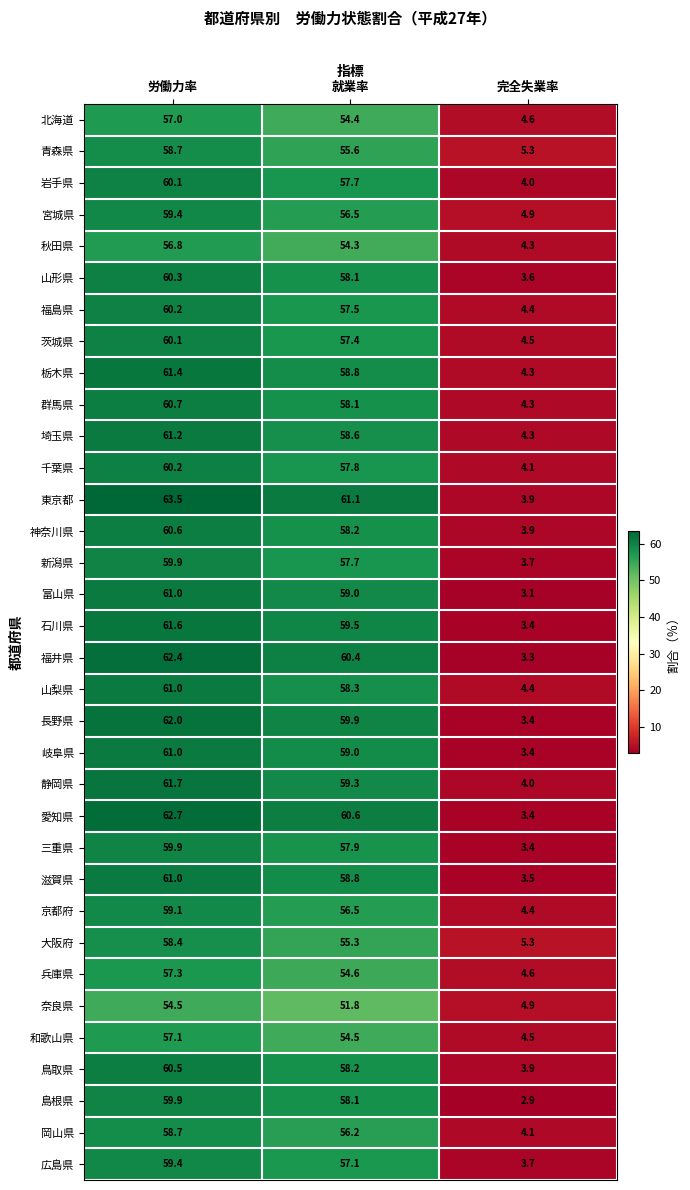

What is the difference between the maximum and second lowest values in the 栃木県 series?

2.6